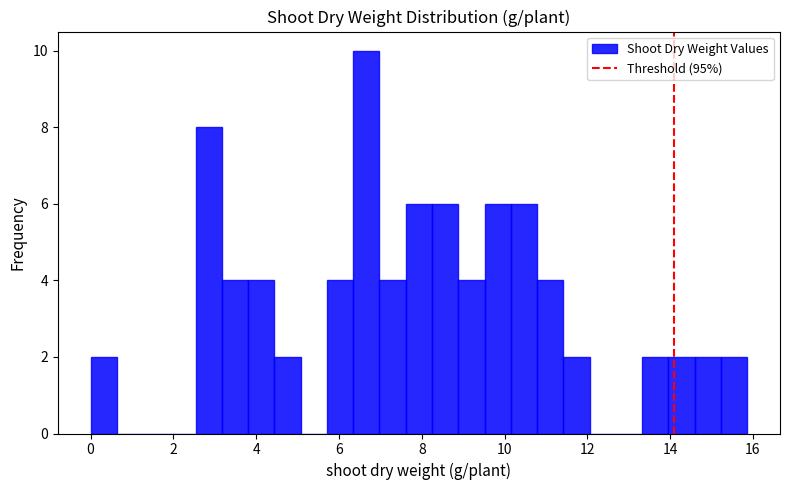

Around what value on the x-axis is the tallest bar? Give the approximate position of its centre, as read against the axis.

6.6